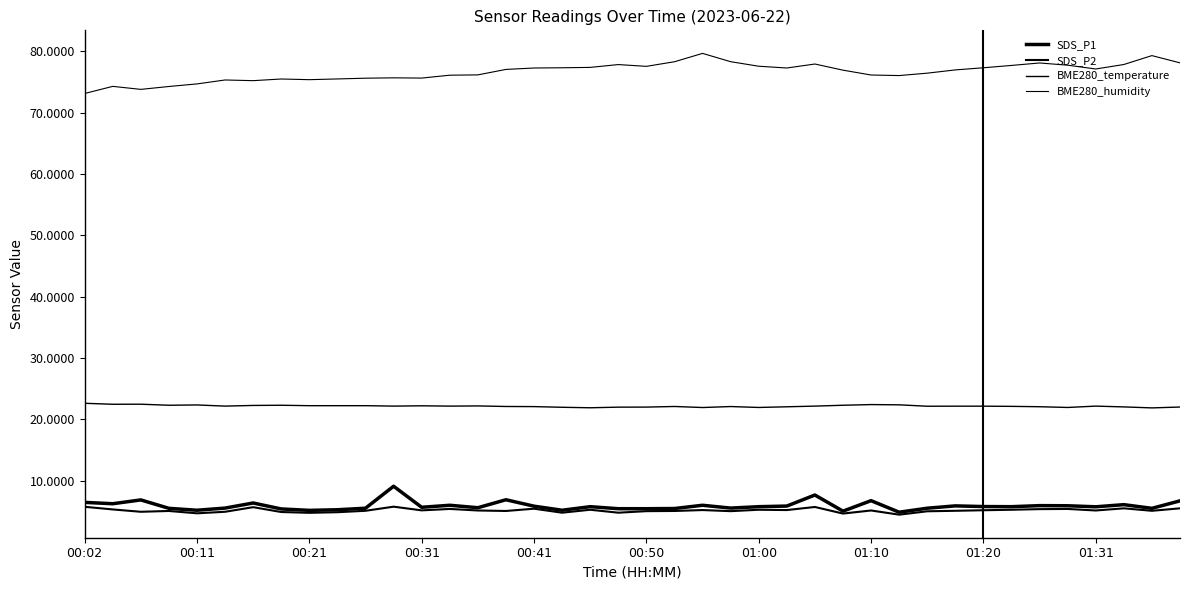

True or false: SDS_P2 and BME280_temperature intersect in this chart.

False